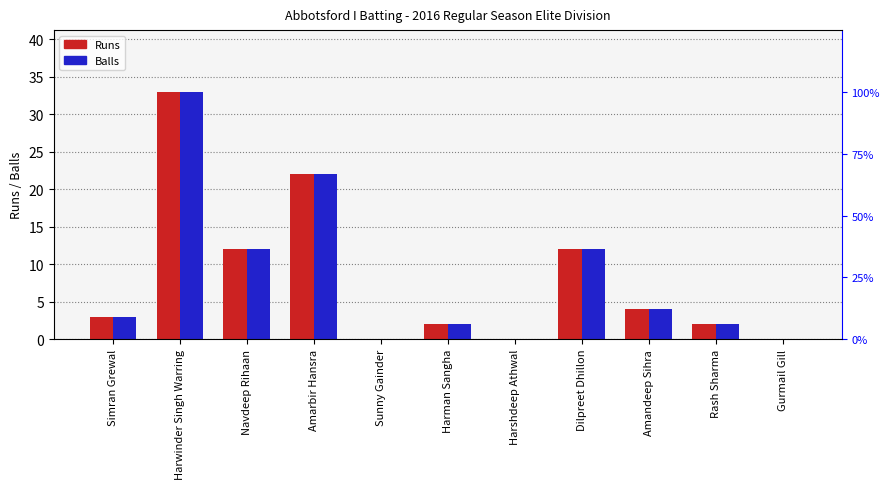

Where does the Runs series first go above 3?

Harwinder Singh Warring